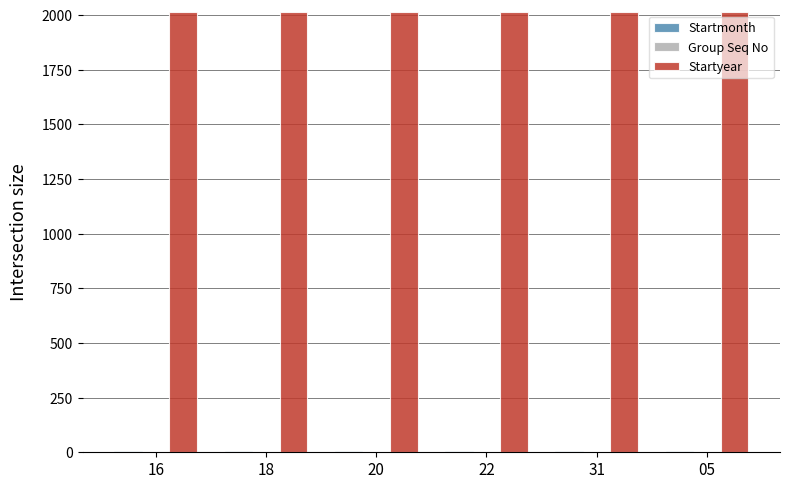

What is the maximum value shown in the chart?

2015